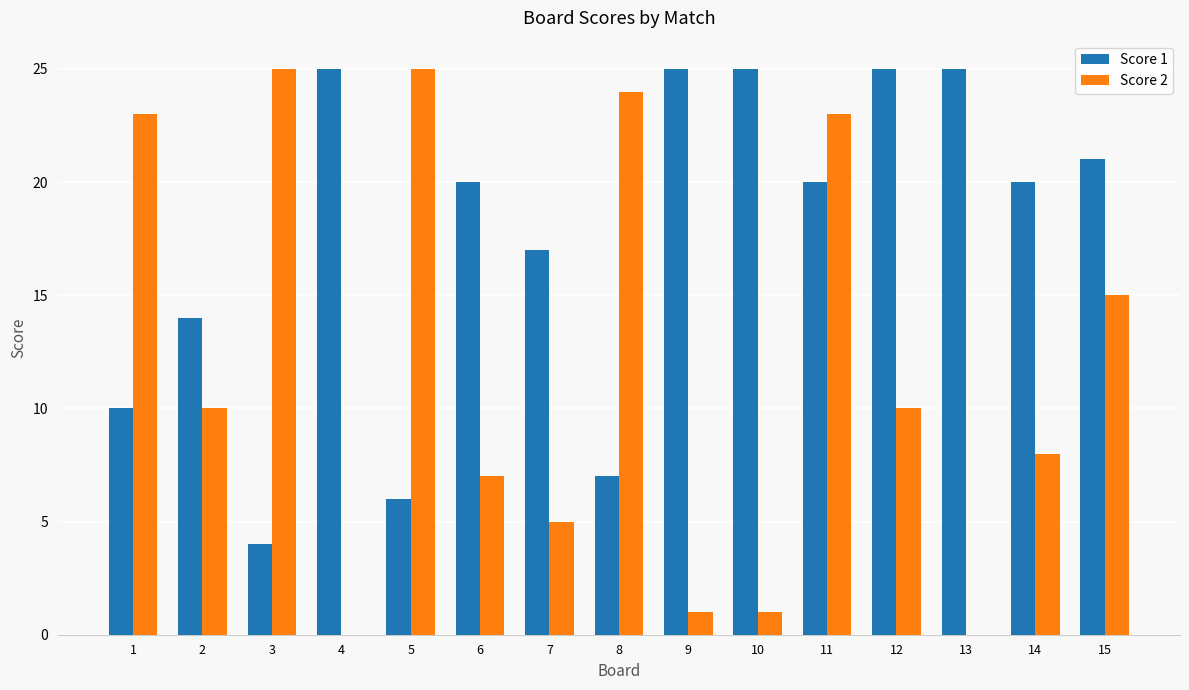

Reading right to left, extract all data points from this chart.

Score 1: 15=21	14=20	13=25	12=25	11=20	10=25	9=25	8=7	7=17	6=20	5=6	4=25	3=4	2=14	1=10
Score 2: 15=15	14=8	13=0	12=10	11=23	10=1	9=1	8=24	7=5	6=7	5=25	4=0	3=25	2=10	1=23